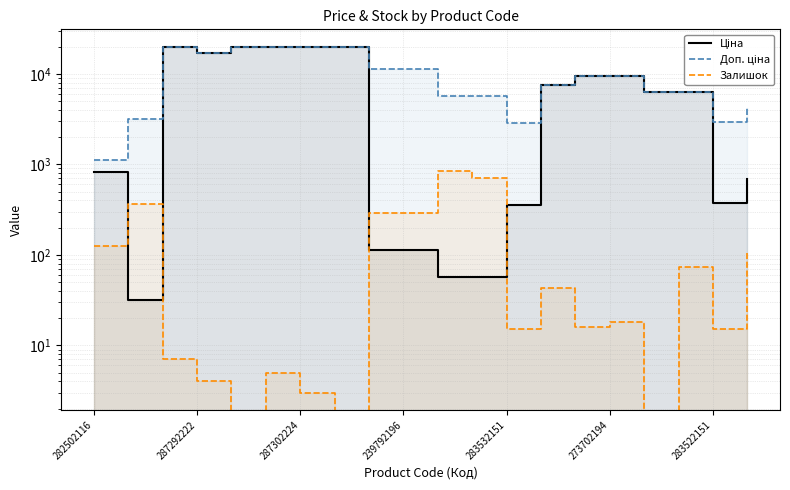

At how many categories does at least one series exceed 2505?

19